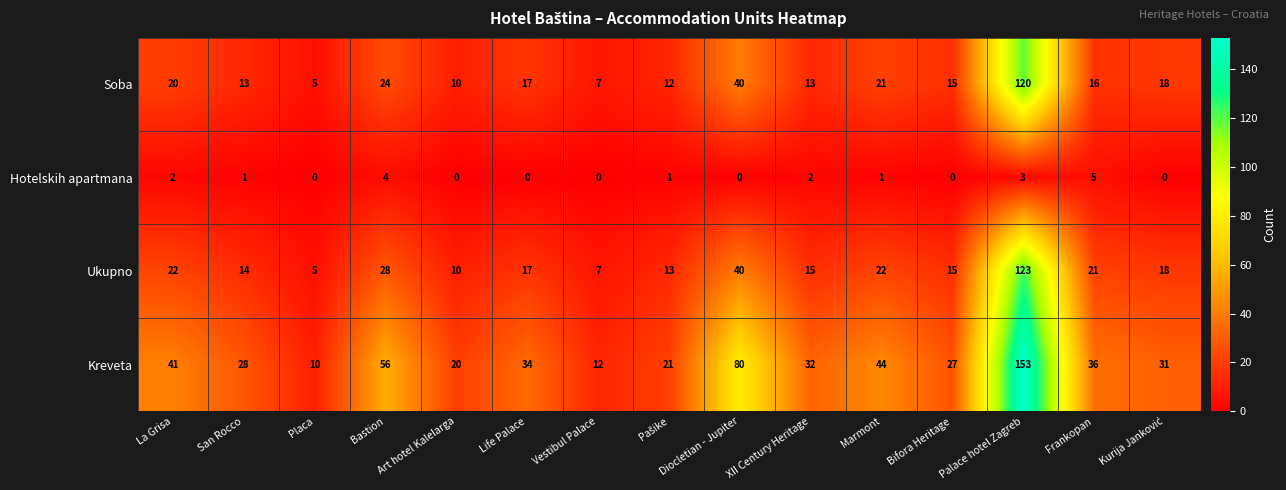

At which category is the sum across all series the highest?

Palace hotel Zagreb